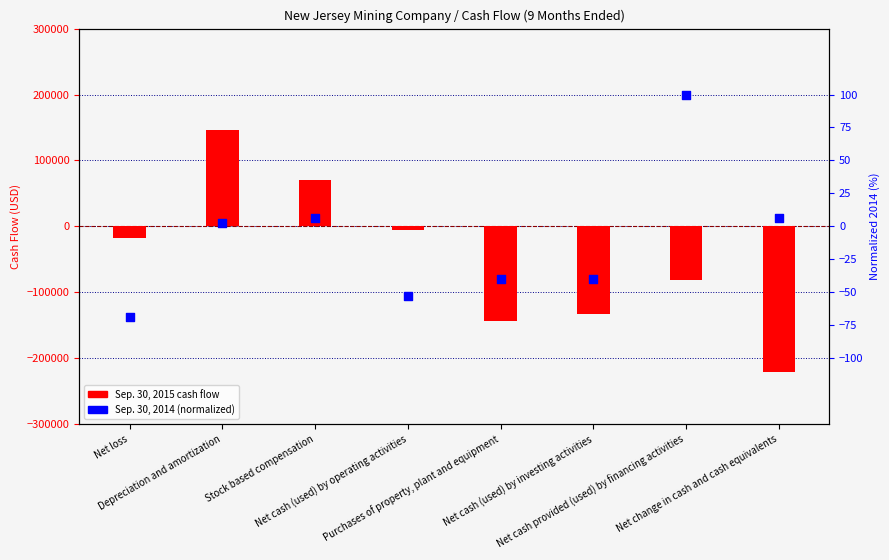

At how many categories does at least one series exceed 17226?

2